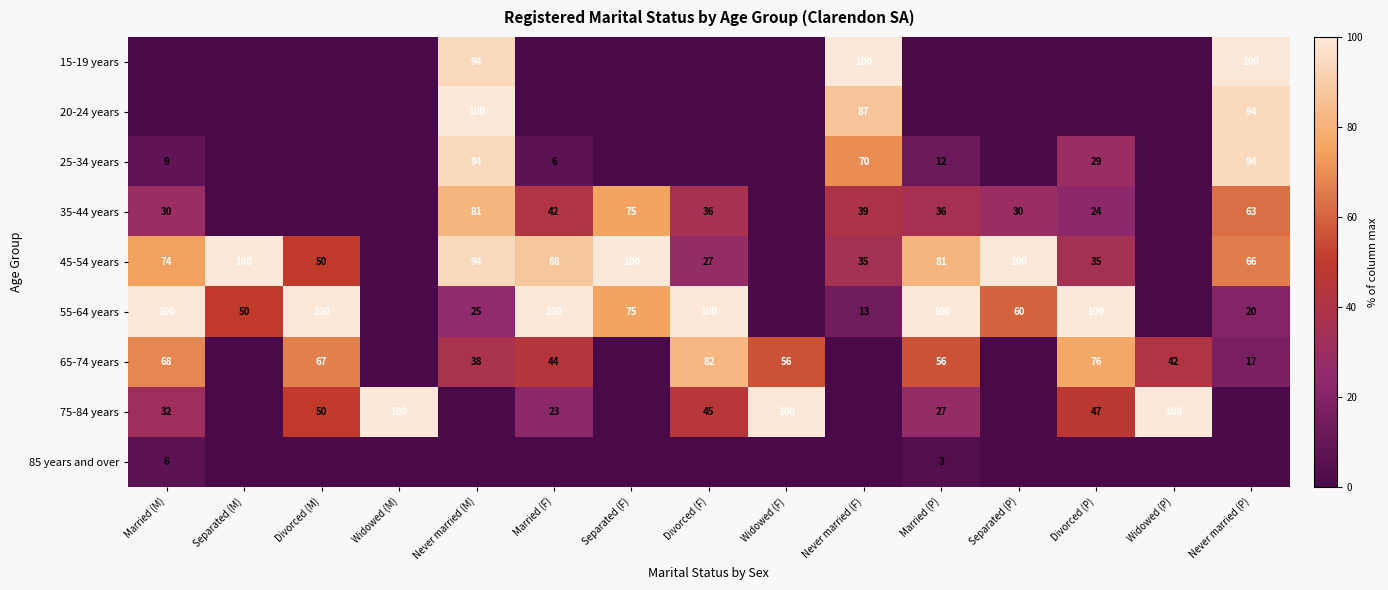

True or false: 75-84 years has a value of 29 at Divorced (M).

False